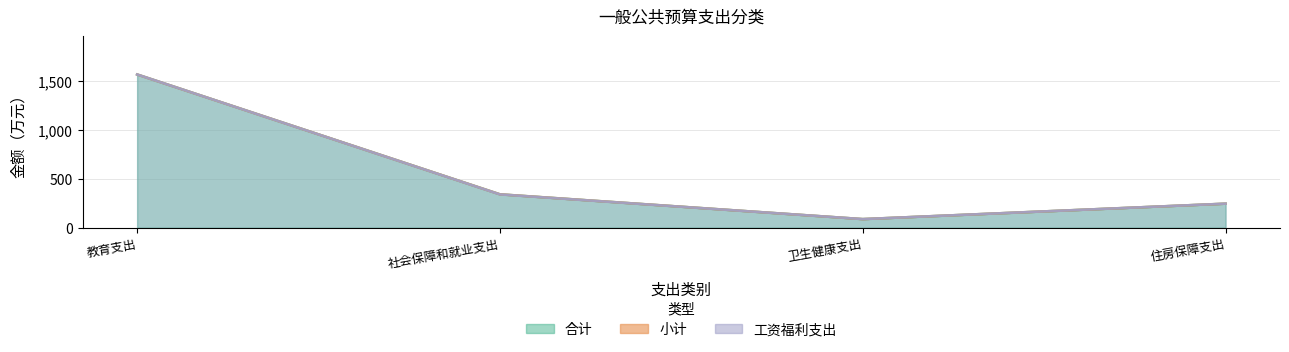

Does the chart display data point markers on the line(s)?

No